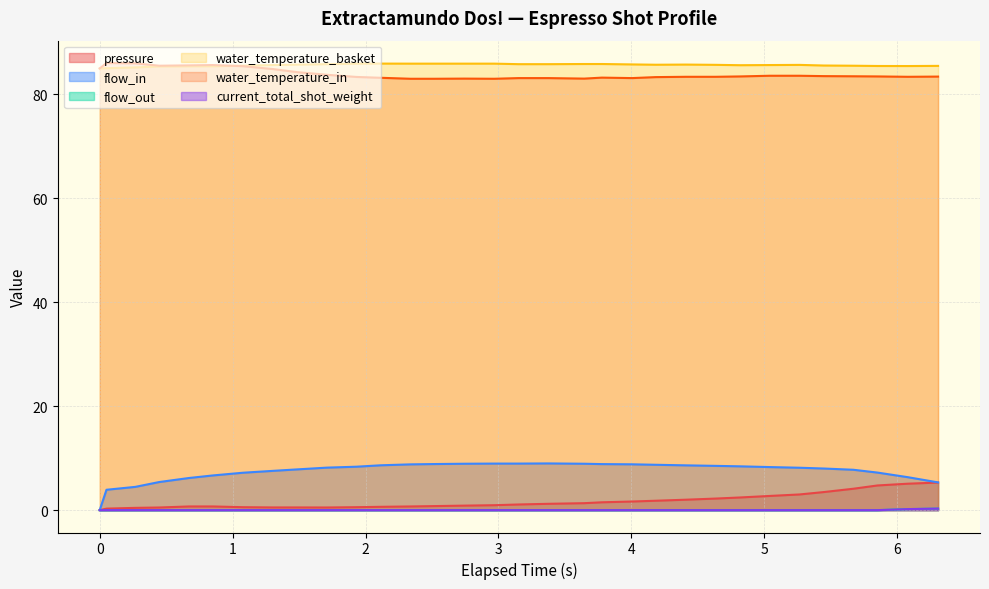

True or false: flow_out and water_temperature_in intersect in this chart.

False